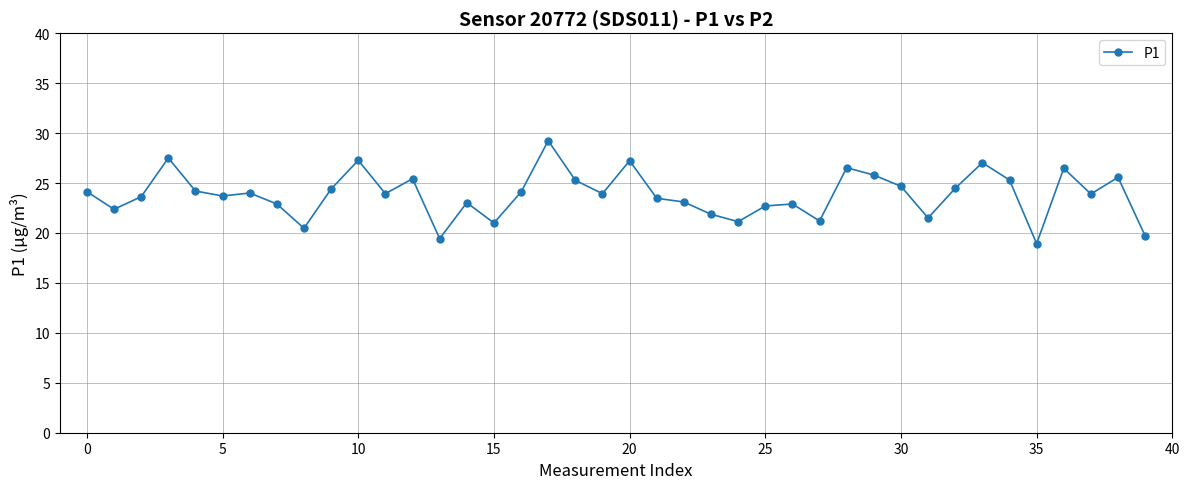

What is the smallest value displayed?

18.9